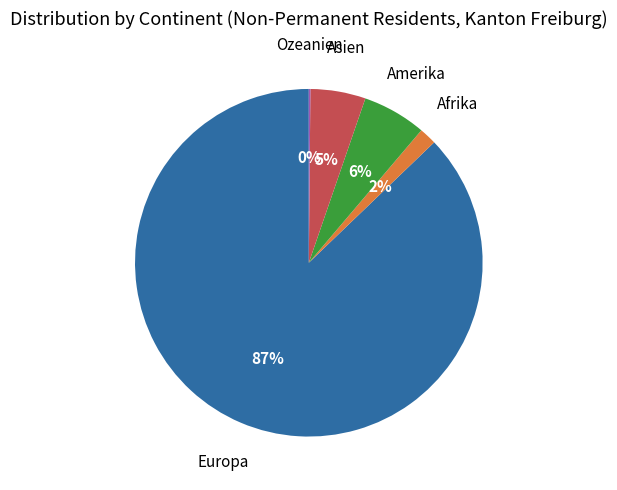

Does any single category account for the majority?

Yes